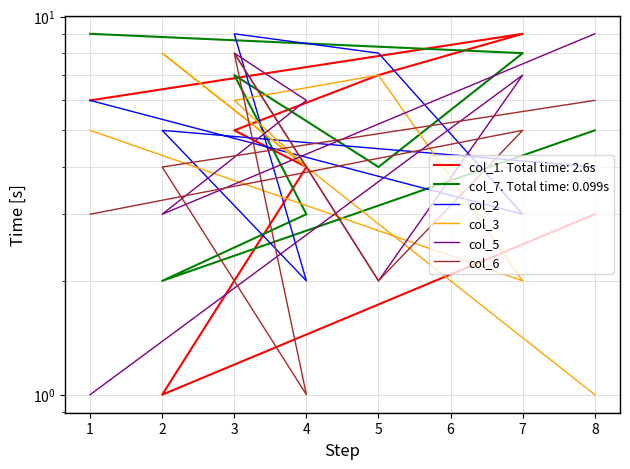

Which series ends up on top after the final intersection of col_2 and col_3?

col_2